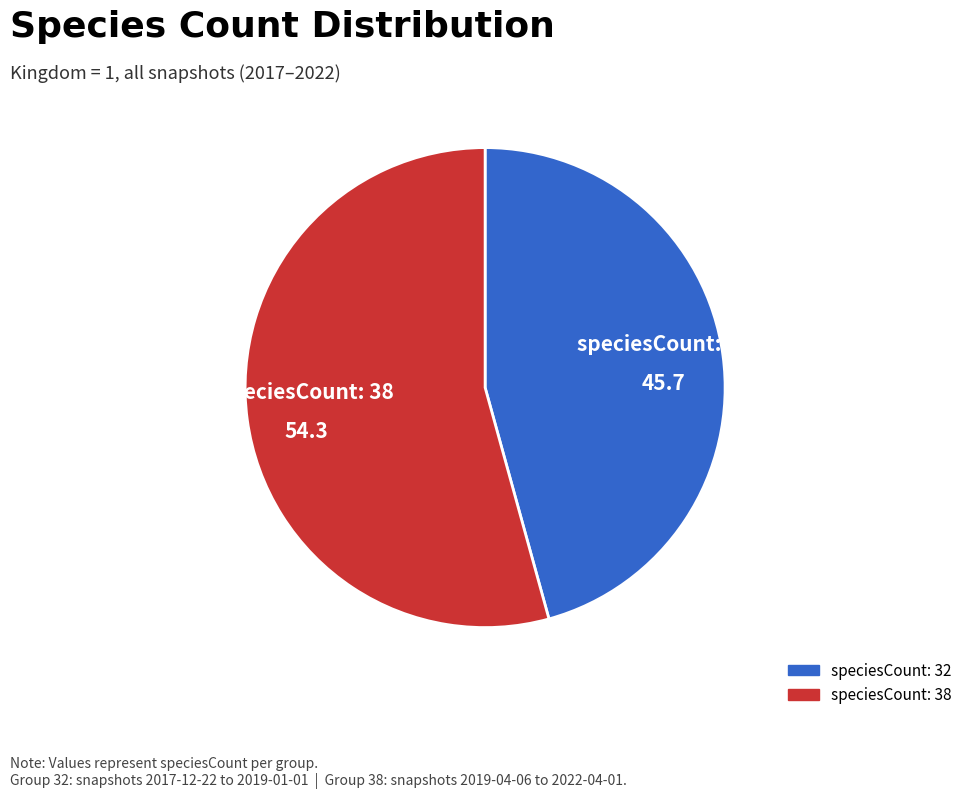

Rank the categories by value from highest to lowest.

speciesCount: 38, speciesCount: 32